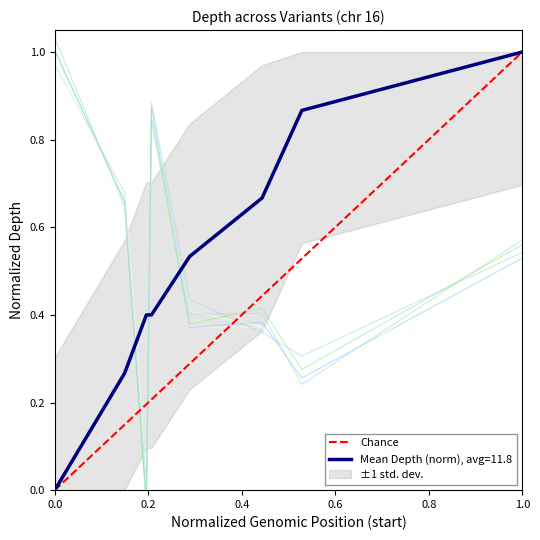

Which category has the highest value in the Mean Depth (norm), avg=11.8 series?

1.0